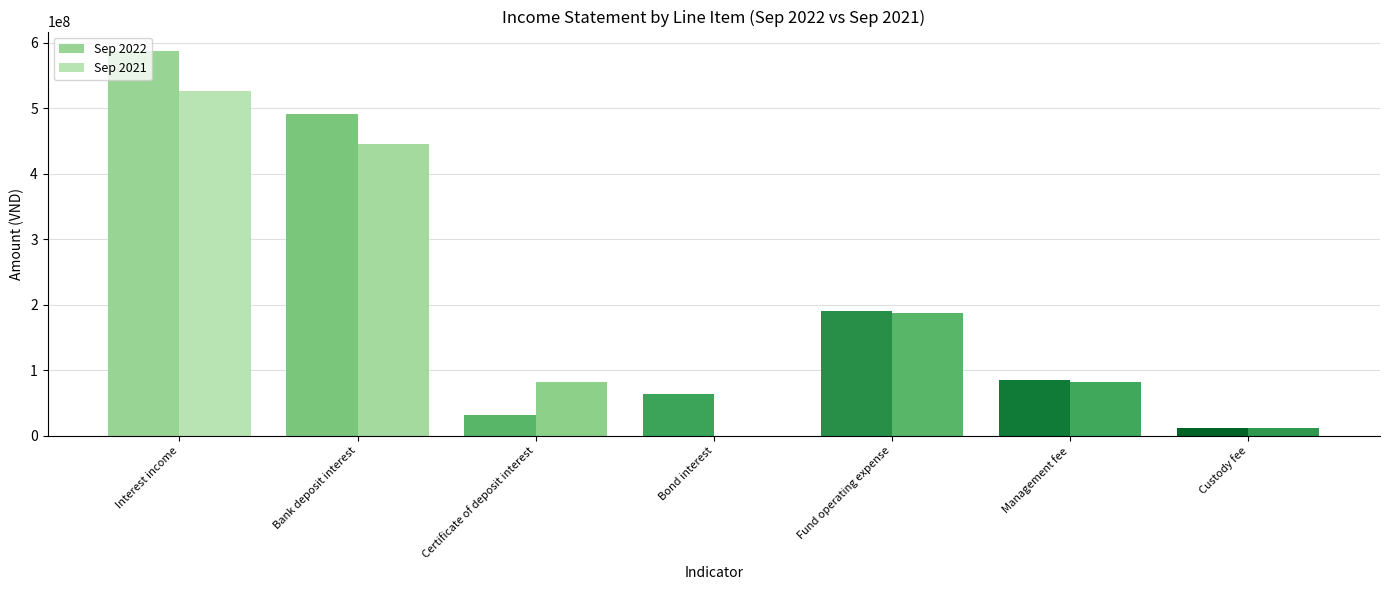

Count the number of categories in the chart.

7